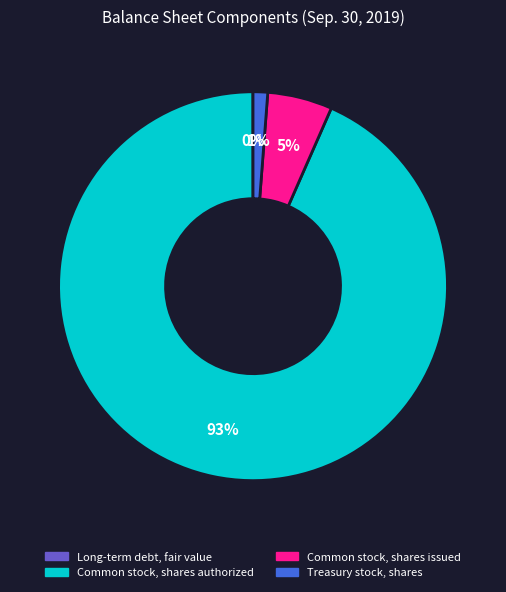

The Treasury stock, shares slice represents 1% of the pie. True or false?

True